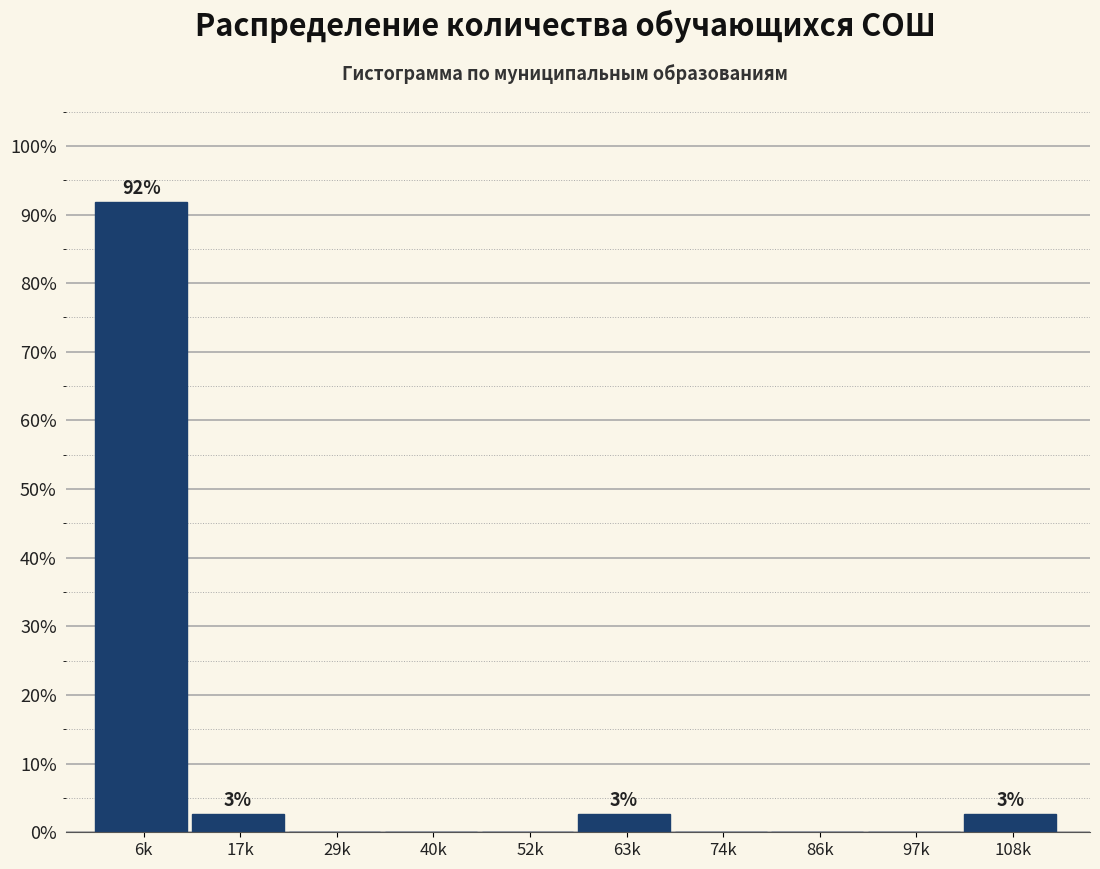

Reading left to right, extract all data points from this chart.

6k=91.9	17k=2.7	29k=0.0	40k=0.0	52k=0.0	63k=2.7	74k=0.0	86k=0.0	97k=0.0	108k=2.7